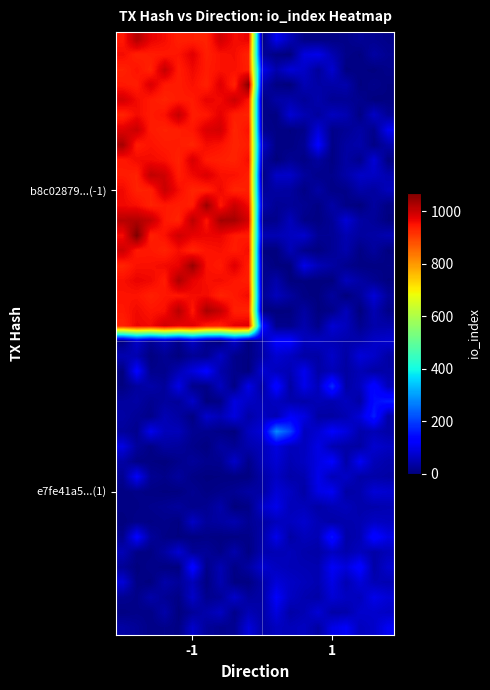

Count the number of categories in the chart.

20